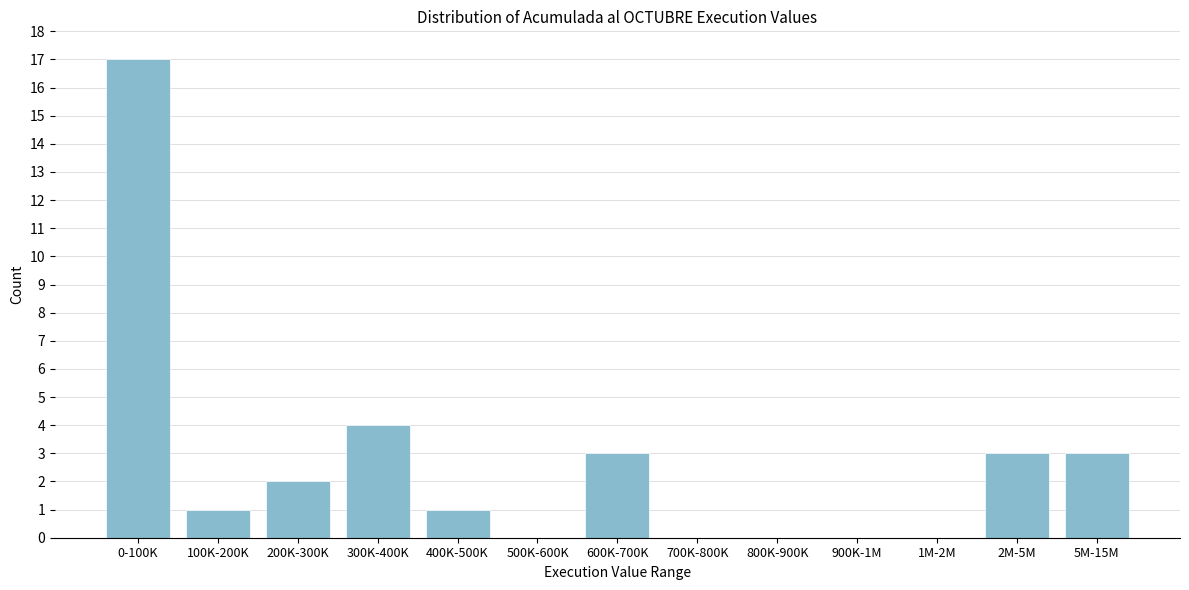

Reading left to right, transcribe all the data shown in this chart.

0-100K=17	100K-200K=1	200K-300K=2	300K-400K=4	400K-500K=1	500K-600K=0	600K-700K=3	700K-800K=0	800K-900K=0	900K-1M=0	1M-2M=0	2M-5M=3	5M-15M=3